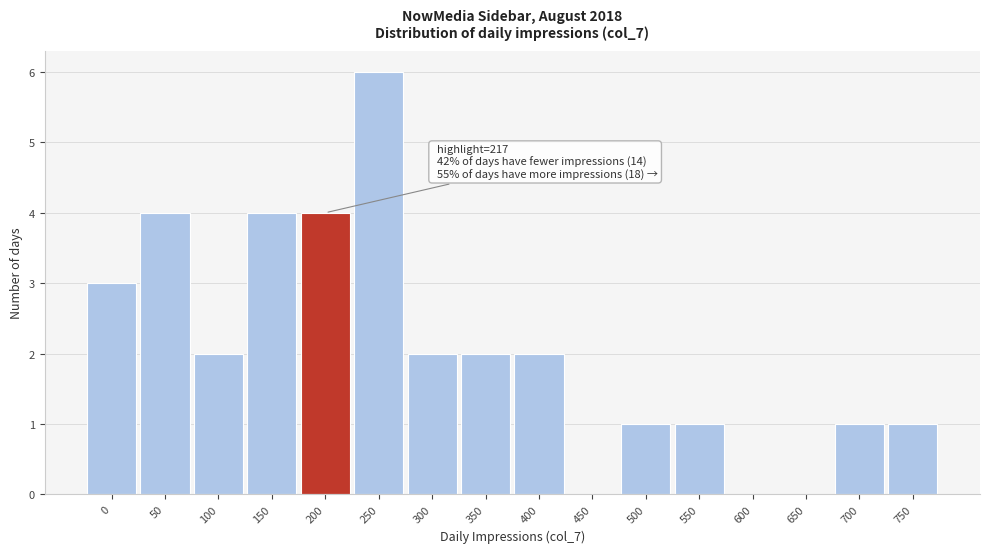

Reading left to right, transcribe all the data shown in this chart.

0=3	50=4	100=2	150=4	200=4	250=6	300=2	350=2	400=2	450=0	500=1	550=1	600=0	650=0	700=1	750=1